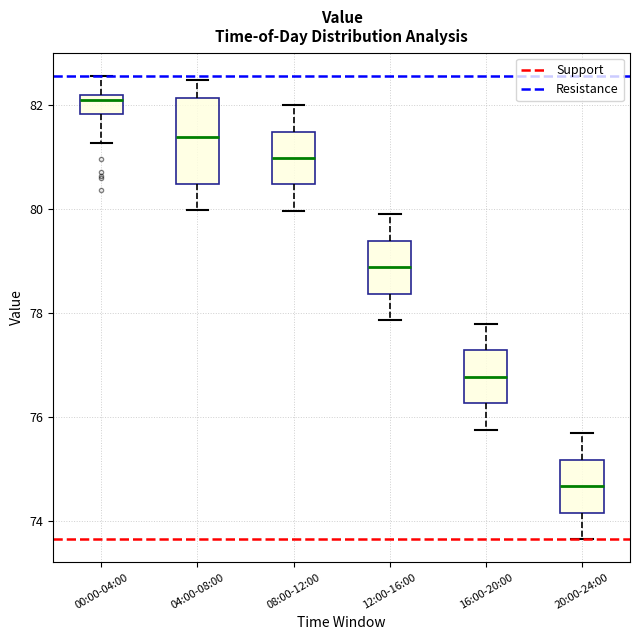

Reading left to right, transcribe this box plot: for each box, give where its median line is, the range the box spans, and where its two whiskers end, as read against the y-axis. The values are not printed on the chart, so give them approximately, as read against the axis.

00:00-04:00: median 82.0, box 81.8 to 82.2, whiskers 81.2 to 82.6
04:00-08:00: median 81.4, box 80.4 to 82.2, whiskers 80.0 to 82.4
08:00-12:00: median 81.0, box 80.4 to 81.4, whiskers 80.0 to 82.0
12:00-16:00: median 78.8, box 78.4 to 79.4, whiskers 77.8 to 79.8
16:00-20:00: median 76.8, box 76.2 to 77.2, whiskers 75.8 to 77.8
20:00-24:00: median 74.6, box 74.2 to 75.2, whiskers 73.6 to 75.6